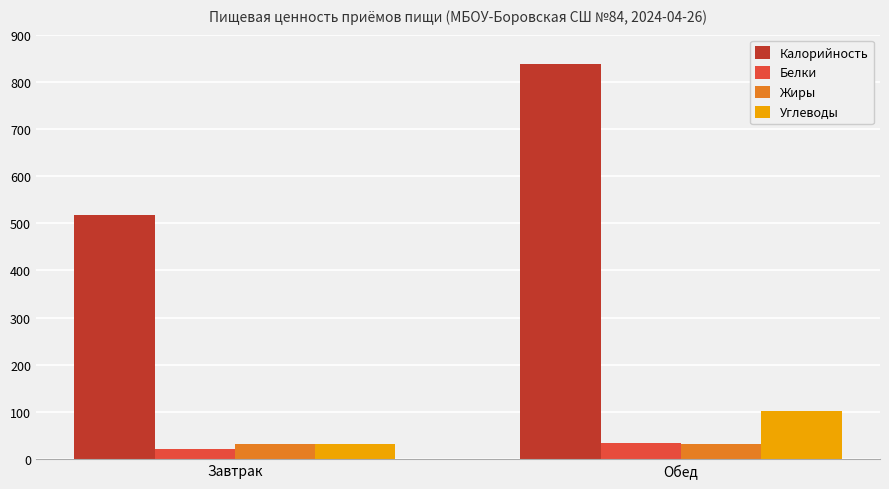

What is the label of the 1st bar from the right?

Обед